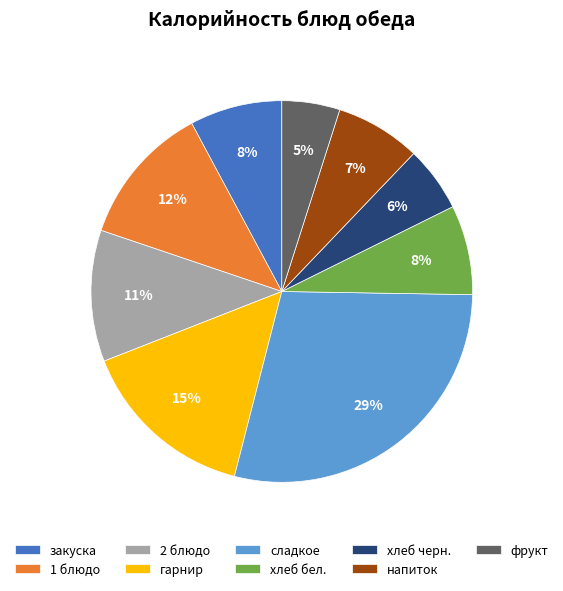

The закуска slice represents 8% of the pie. True or false?

True